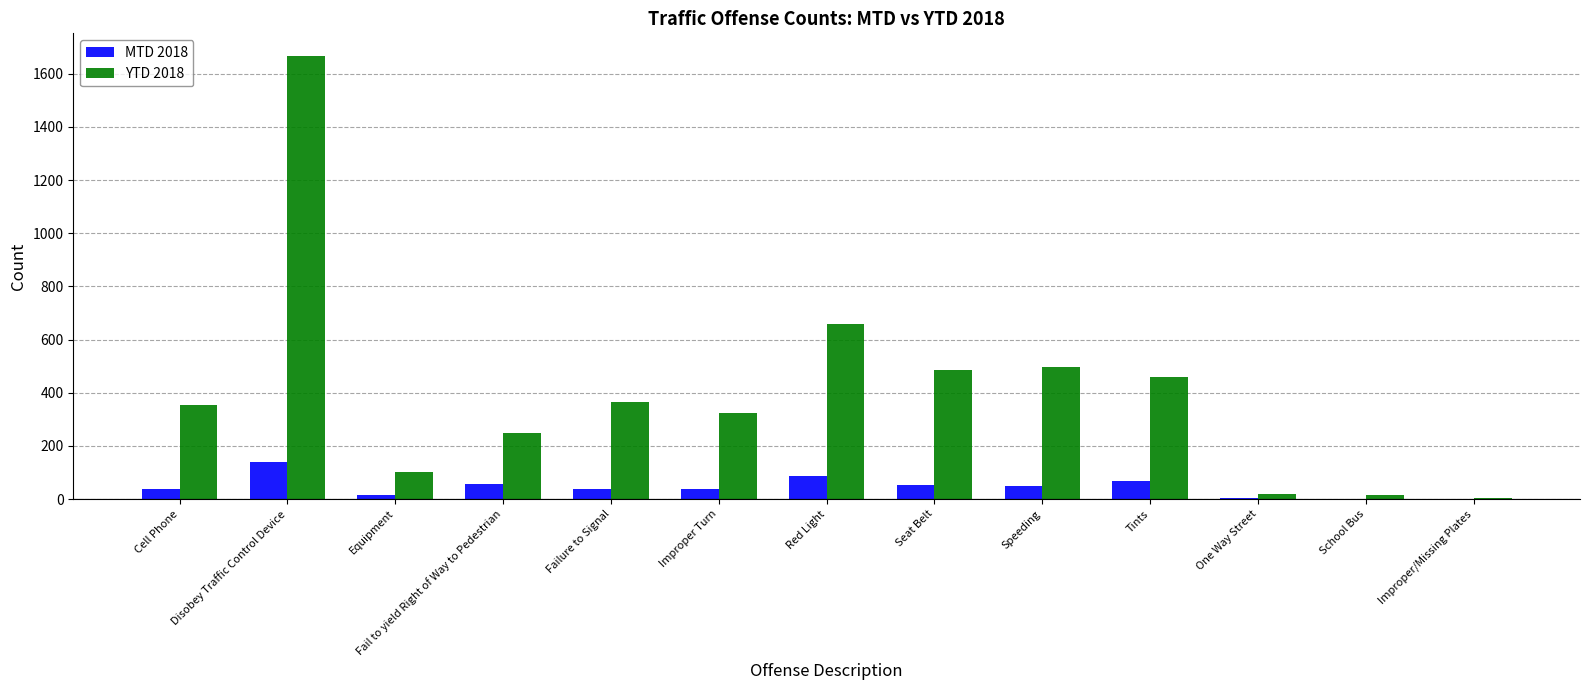

What is the maximum value shown in the chart?

1669